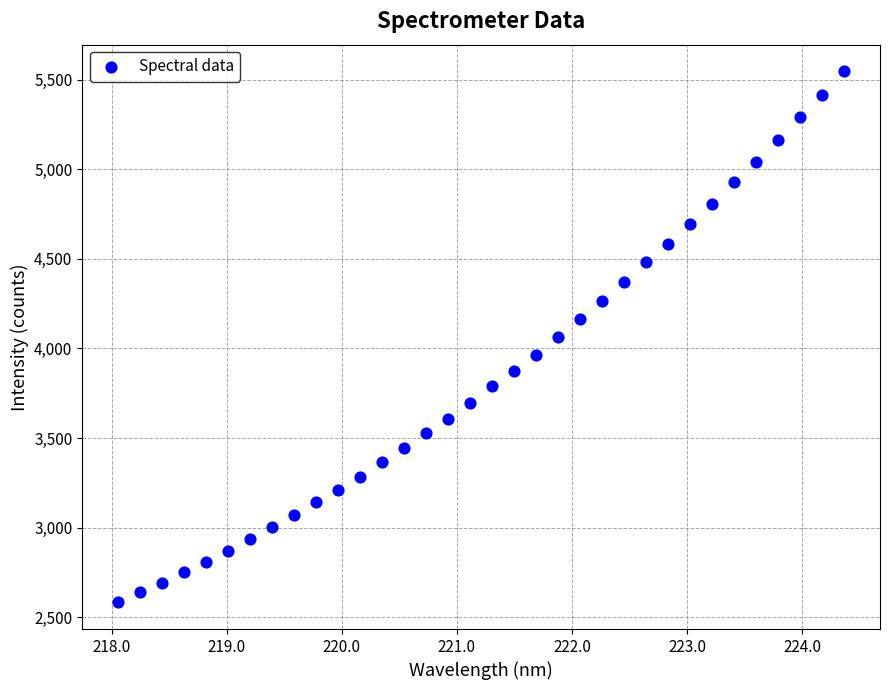

What is the range of Y values (max minus min)?

2964.0